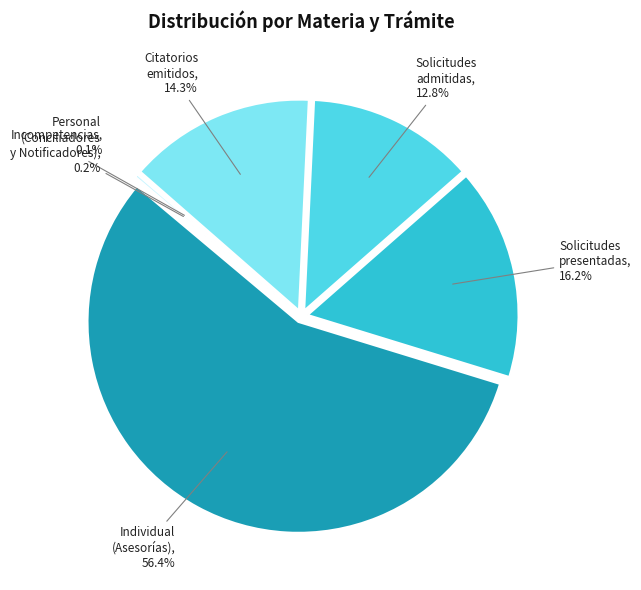

Do Solicitudes
presentadas and Citatorios
emitidos together represent more than half of the pie?

No